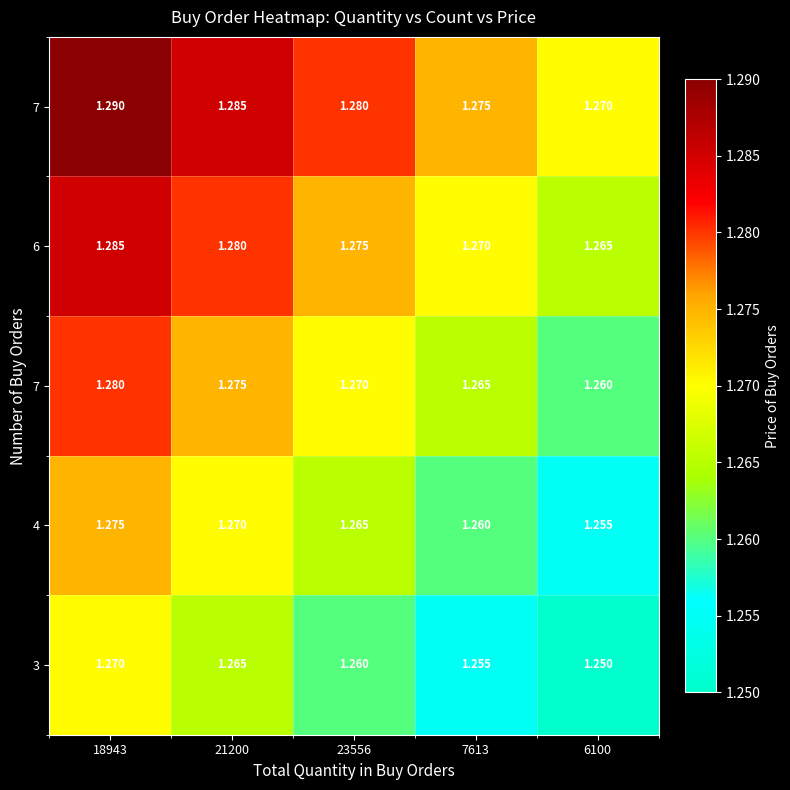

Count the number of data series in this chart.

5